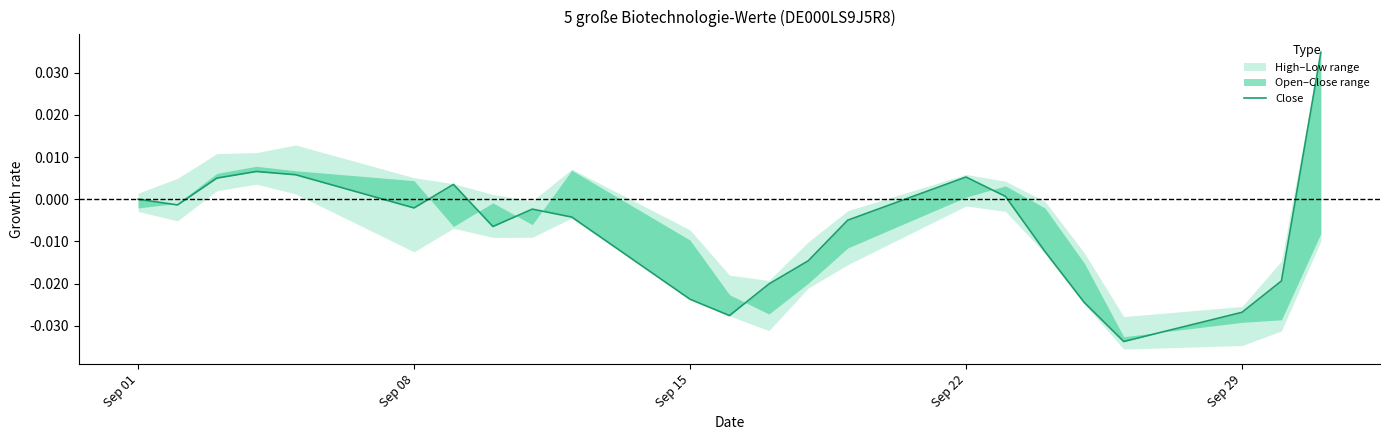

Does the chart have visible grid lines?

No